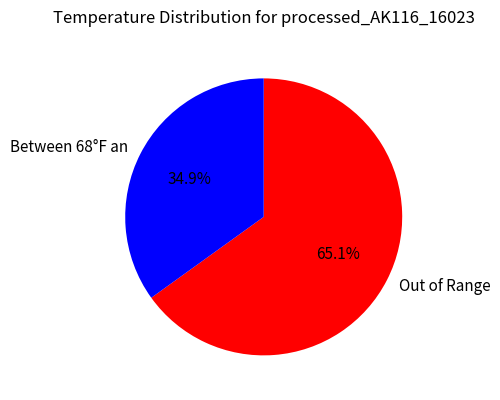

How many segments does this pie chart have?

2